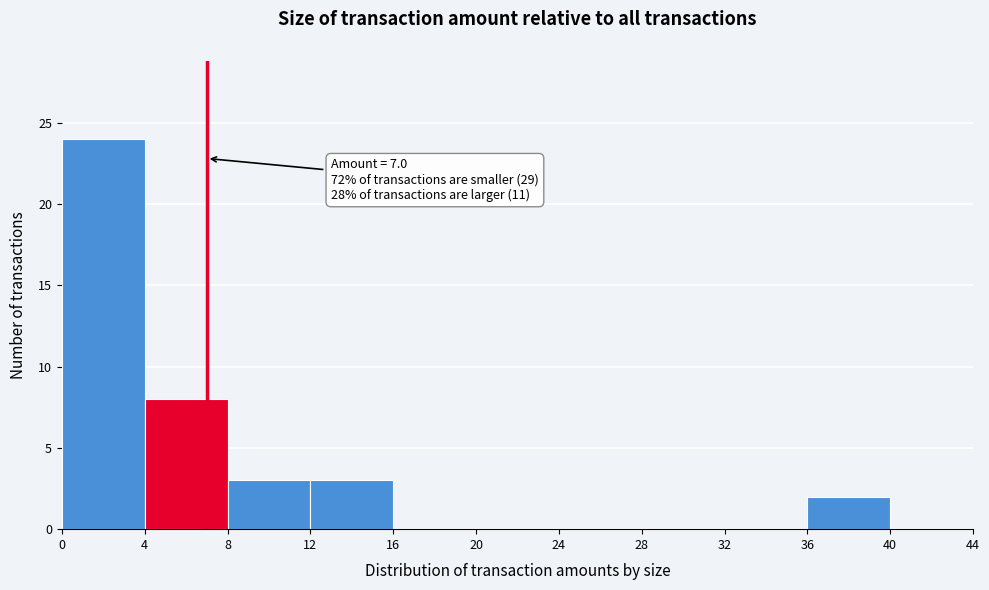

Over which range of the x-axis is the bar tallest?

0 to 4